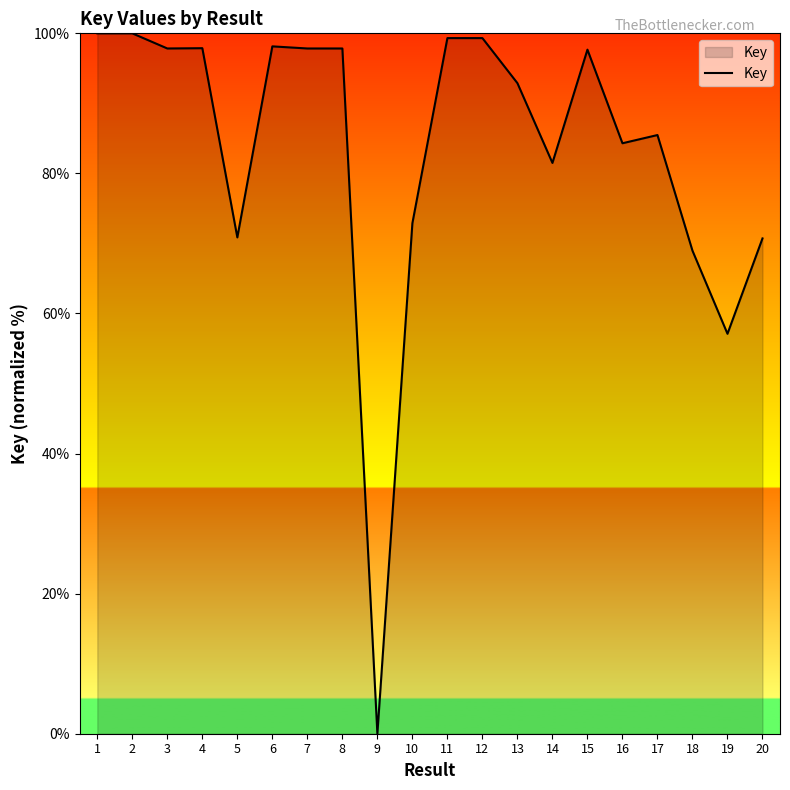

True or false: the data has more than 1 interior local peaks.

True